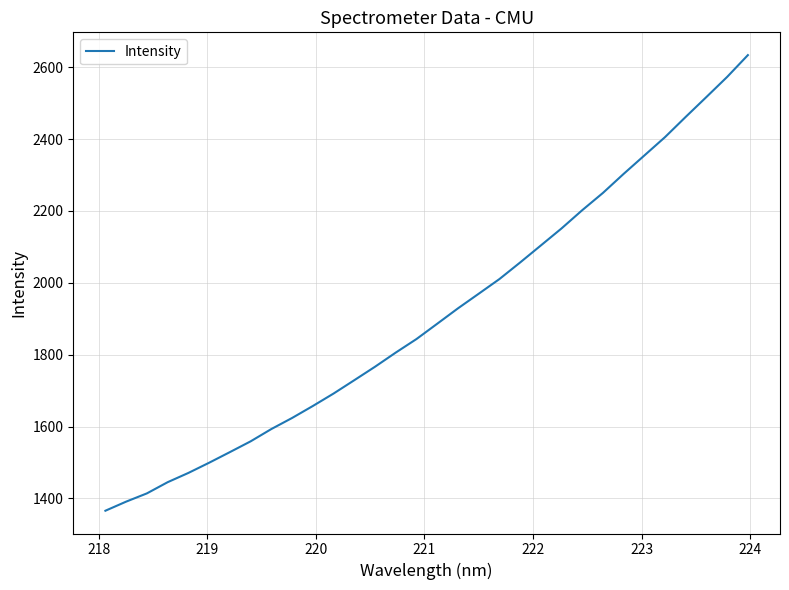

What is the maximum value shown in the chart?

2633.6